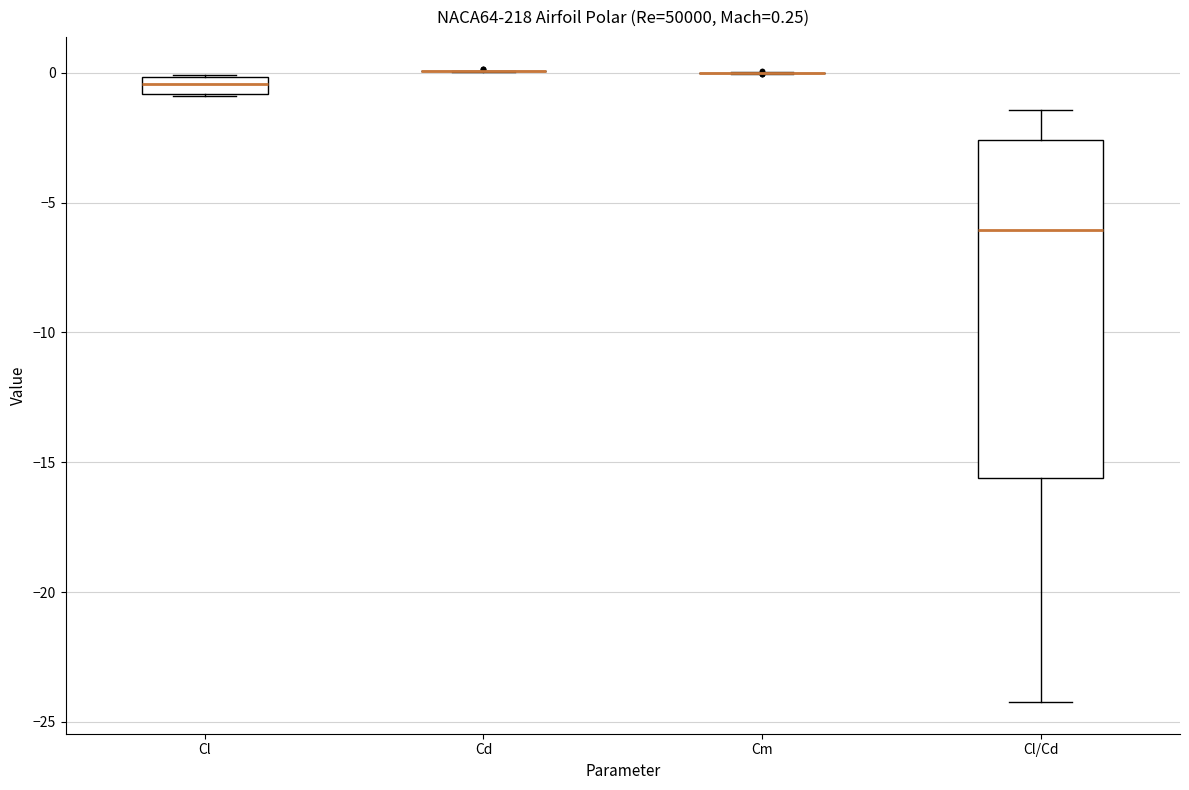

Which box is the tallest, from its lower edge to its upper edge?

Cl/Cd